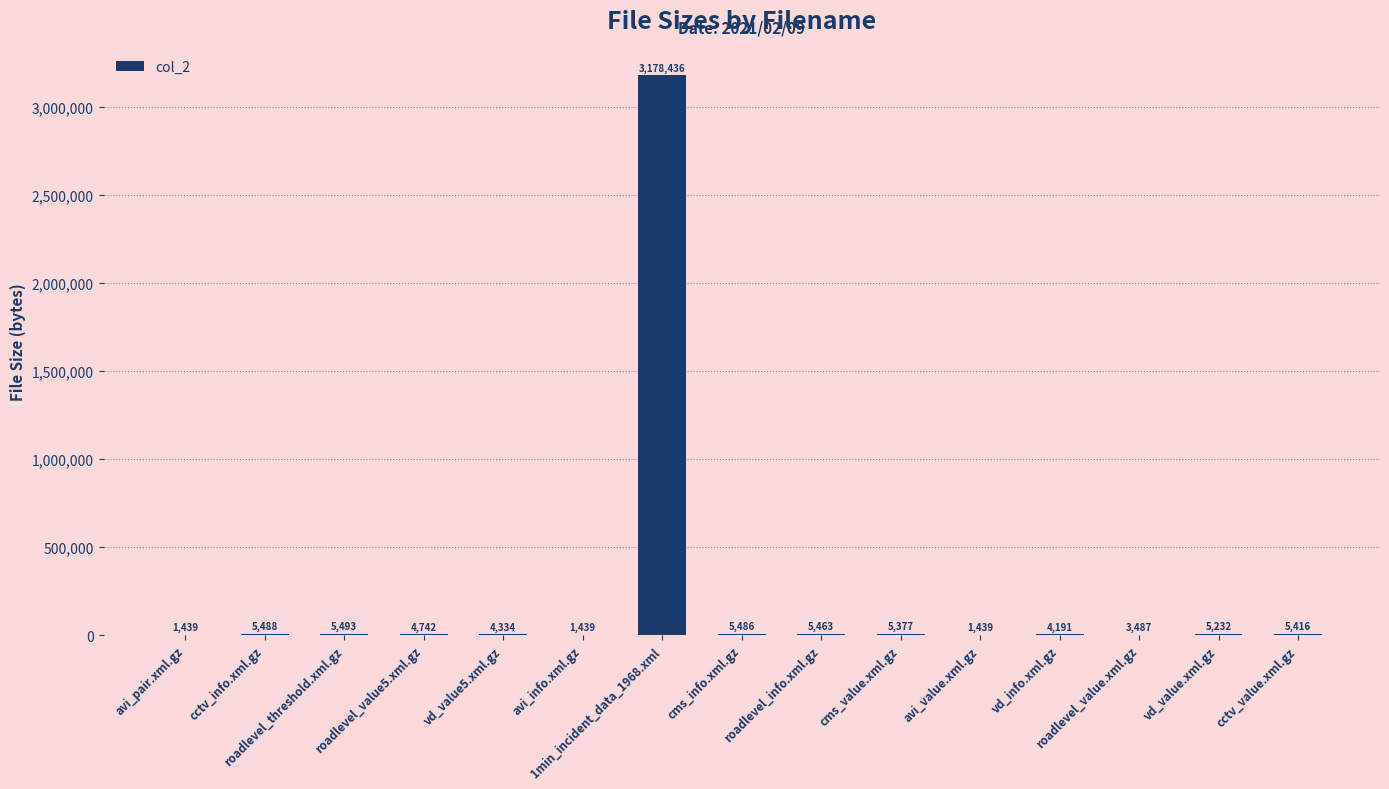

The value at avi_info.xml.gz is 1439. True or false?

True